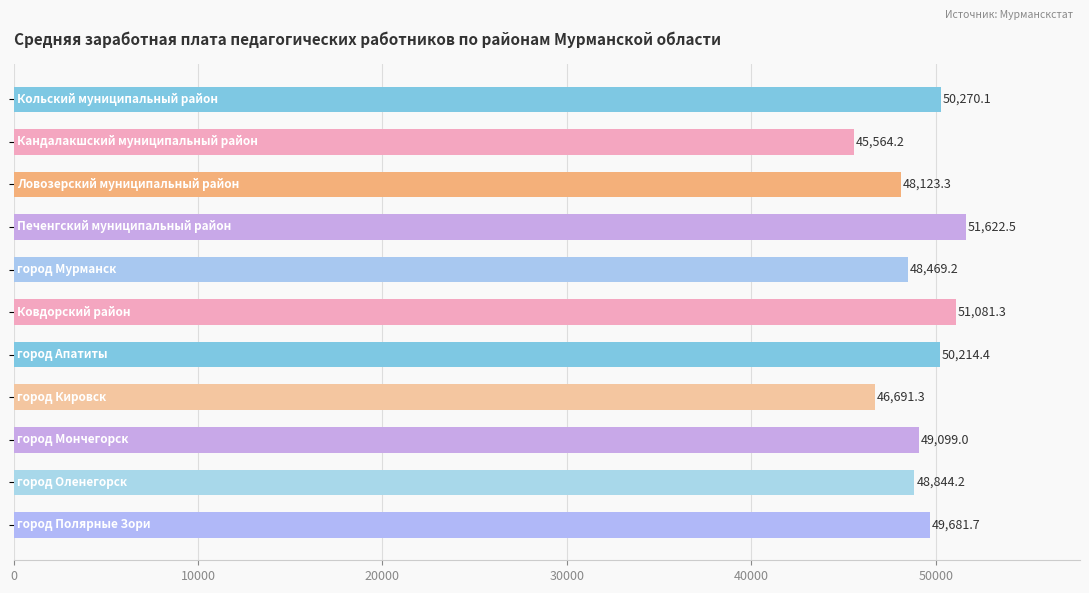

What is the difference between the second highest and second lowest values?

4390.0